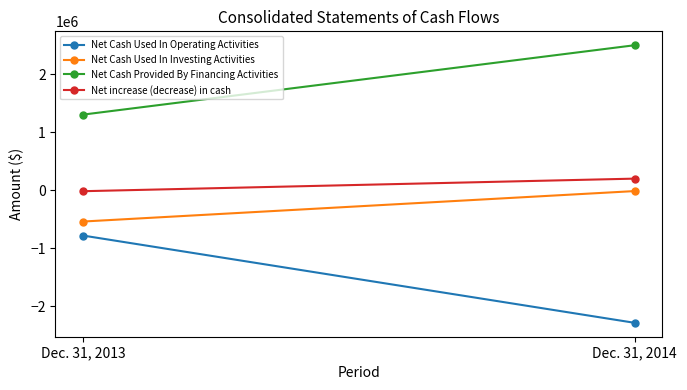

Reading left to right, list all the values displayed in this chart.

Net Cash Used In Operating Activities: -782014	-2288513
Net Cash Used In Investing Activities: -540000	-14168
Net Cash Provided By Financing Activities: 1305490	2503259
Net increase (decrease) in cash: -16524	200578